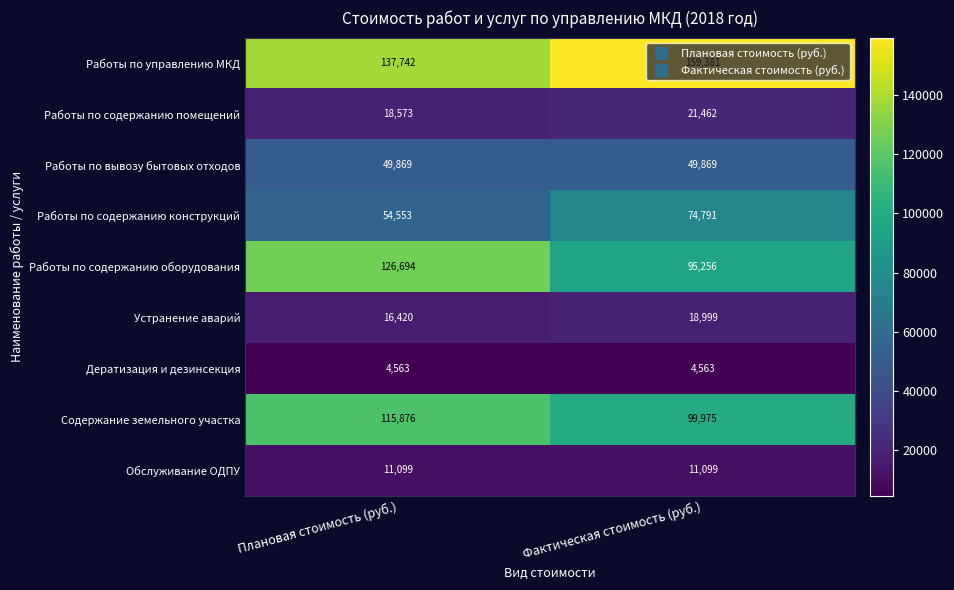

Which series has the largest total across all categories?

Работы по управлению МКД